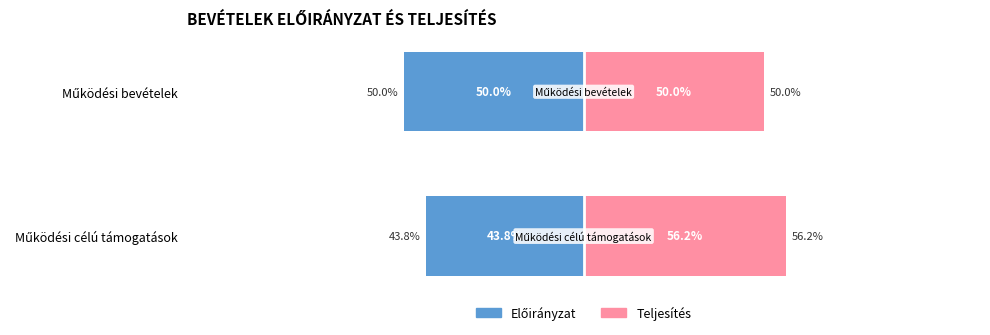

How many groups of bars are there?

2